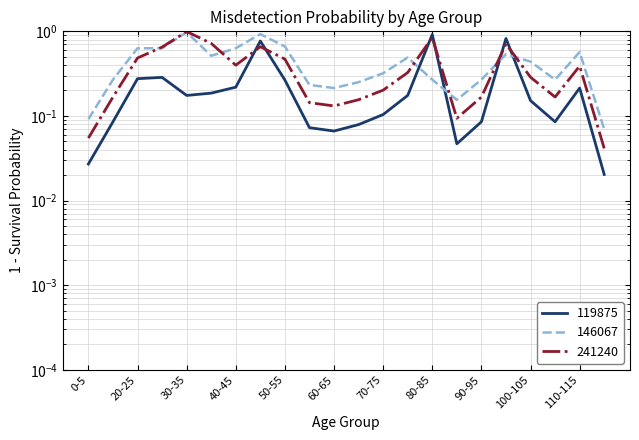

At which label is 146067 closest to 0?

115-120